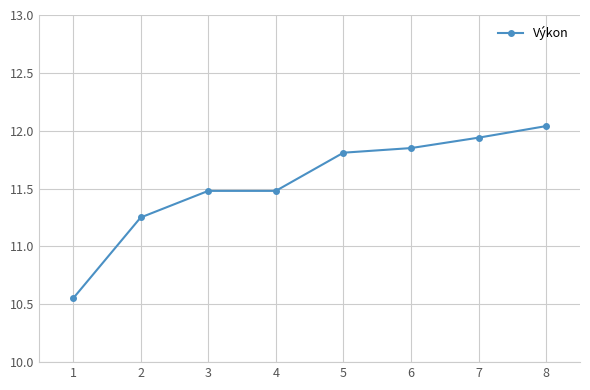

What is the value of the 4th point from the left?

11.5